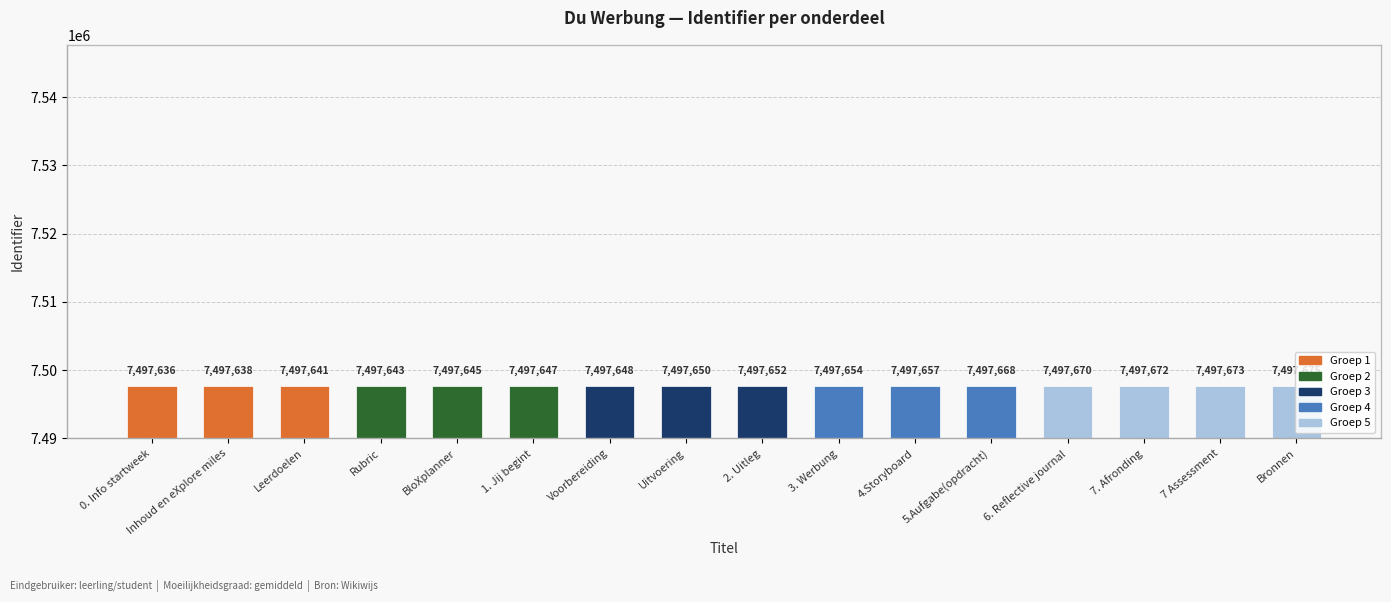

True or false: the data shows 7497652 at 2. Uitleg.

True